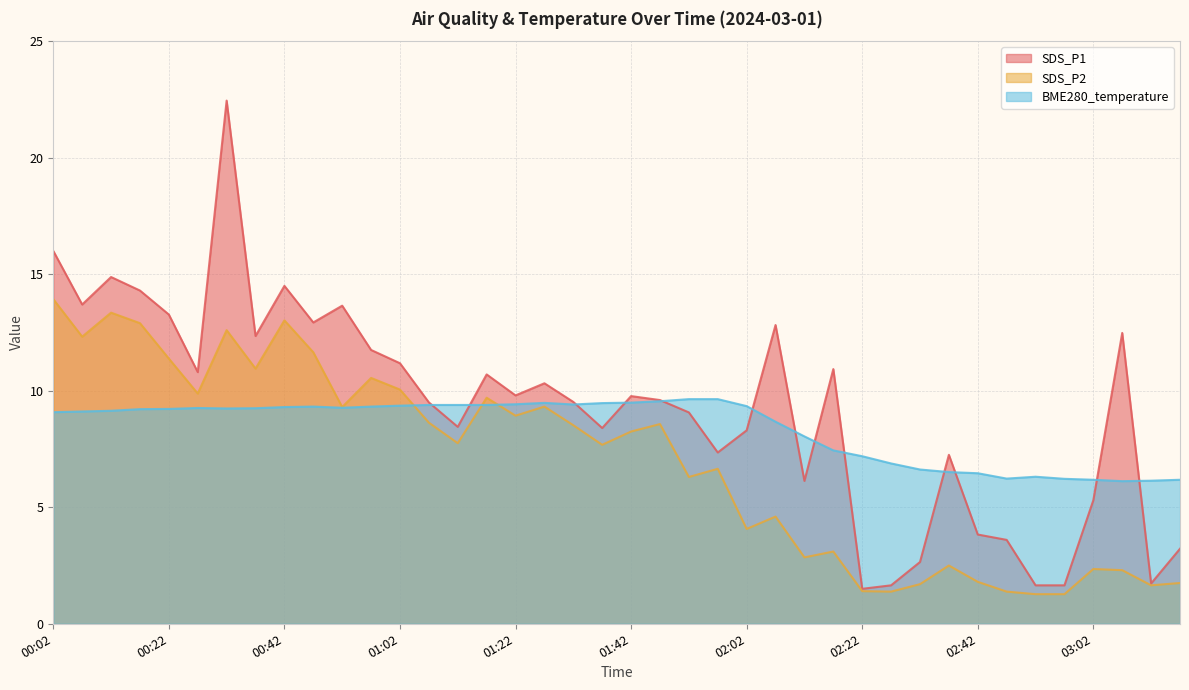

Where is the first local minimum for SDS_P2?

00:07